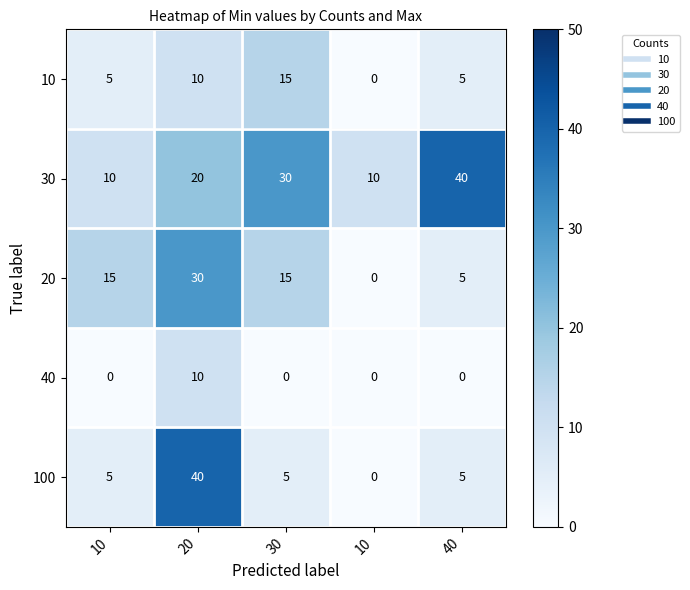

How many data points in 10 are less than 5?

1